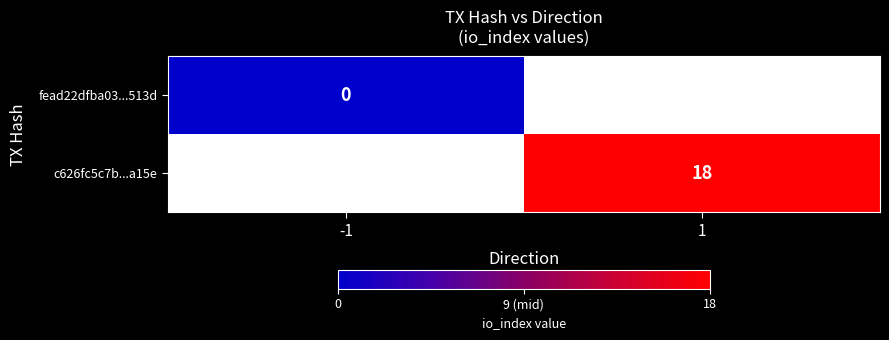

How many distinct data groups are displayed?

2